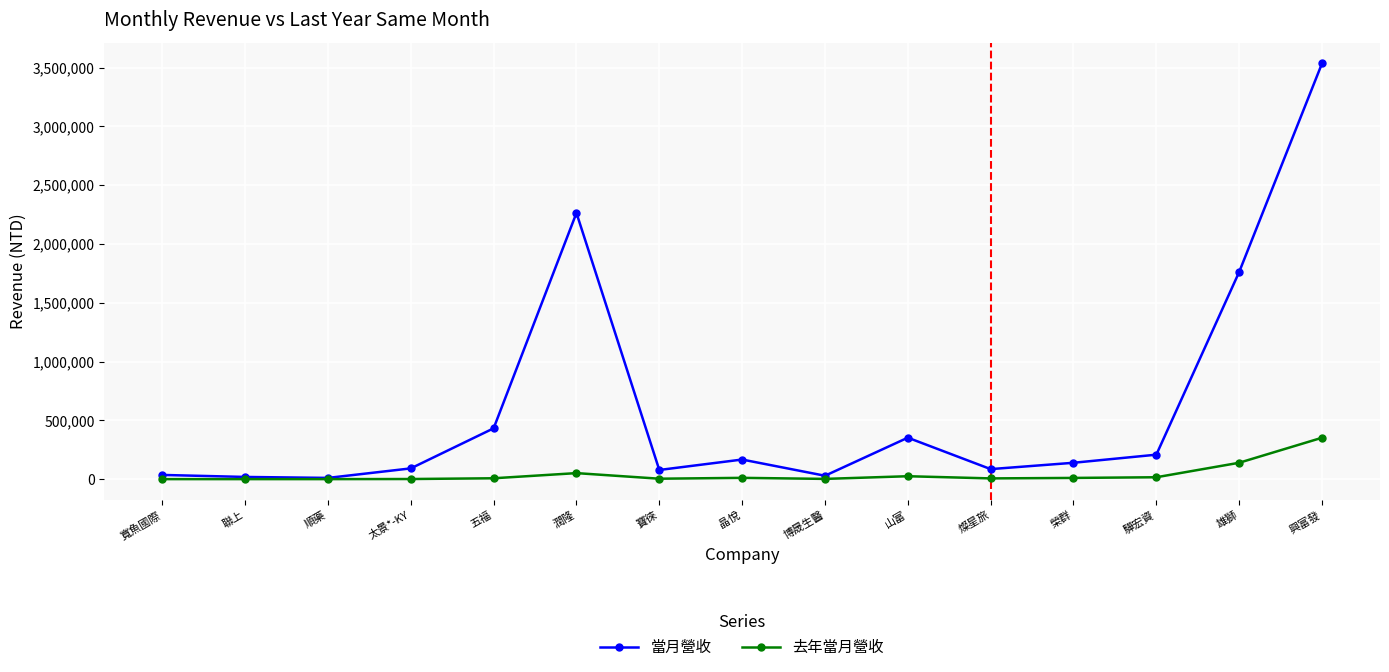

What is the total value across all series at 晶悅?

177472